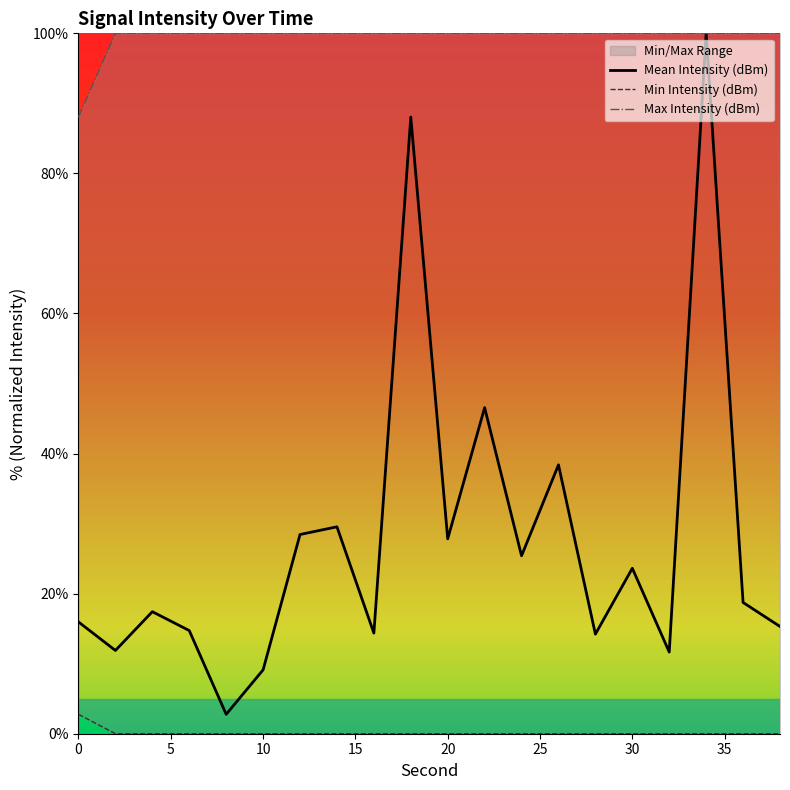

True or false: Mean Intensity (dBm) and Min Intensity (dBm) intersect in this chart.

False